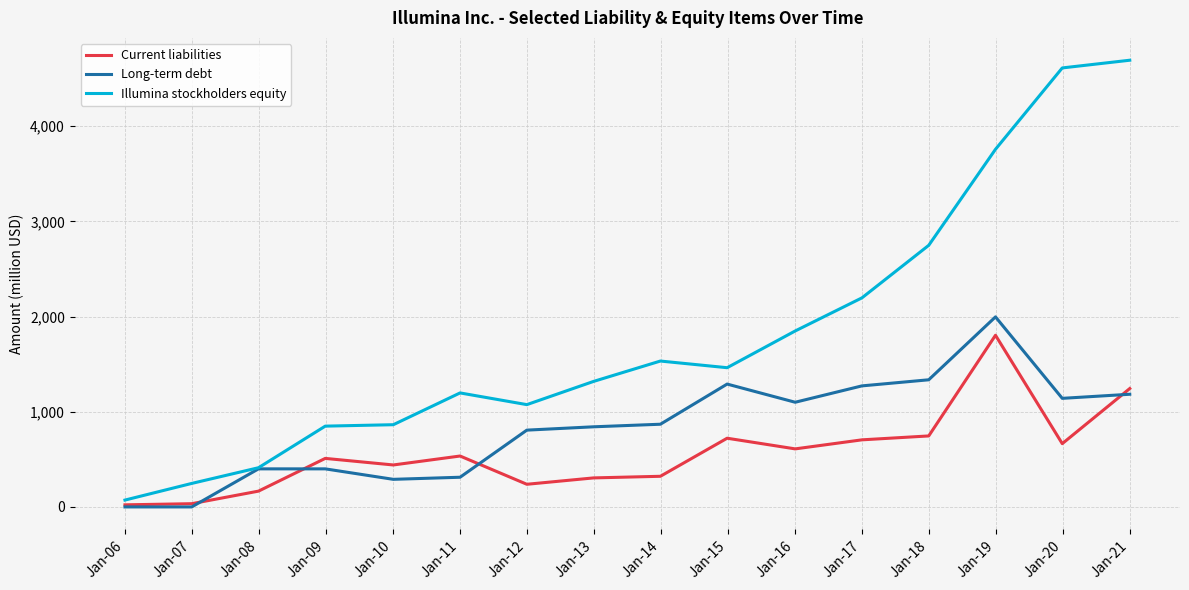

Which series has the largest total across all categories?

Illumina stockholders equity